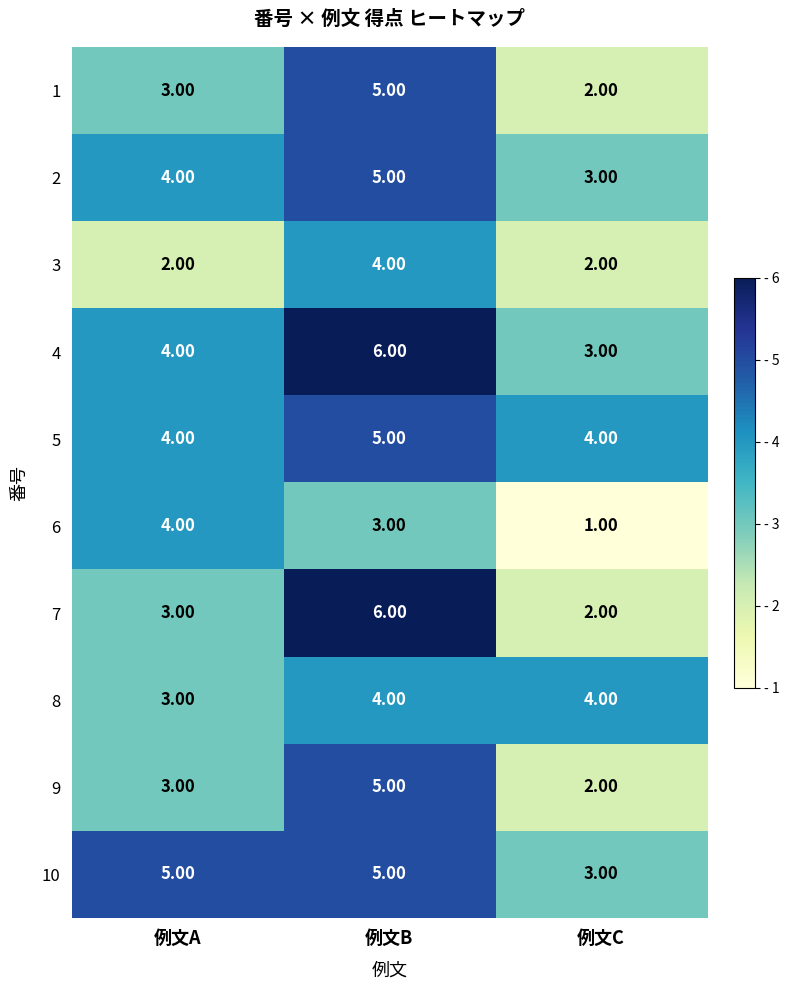

What is the smallest value displayed?

1